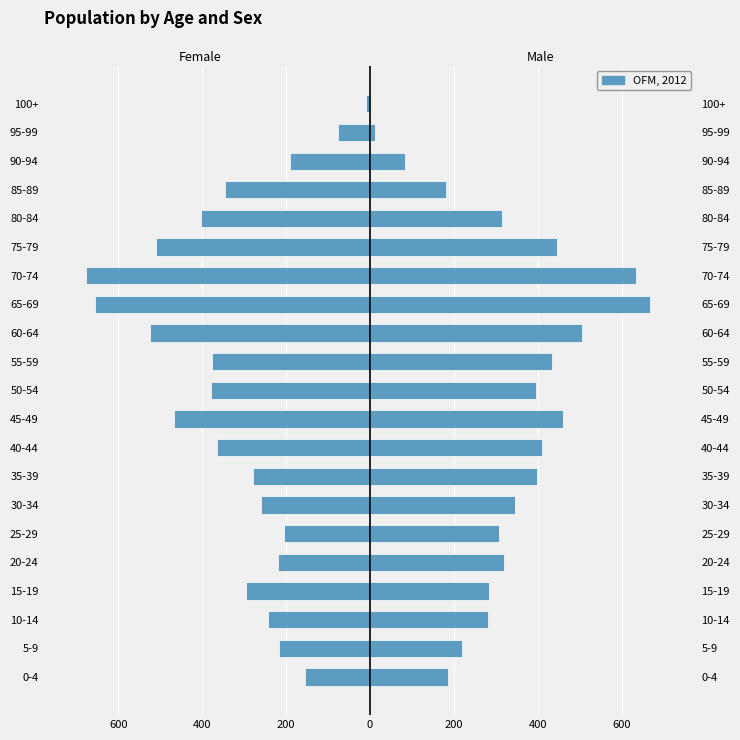

Which series has the largest range (max minus min)?

Female